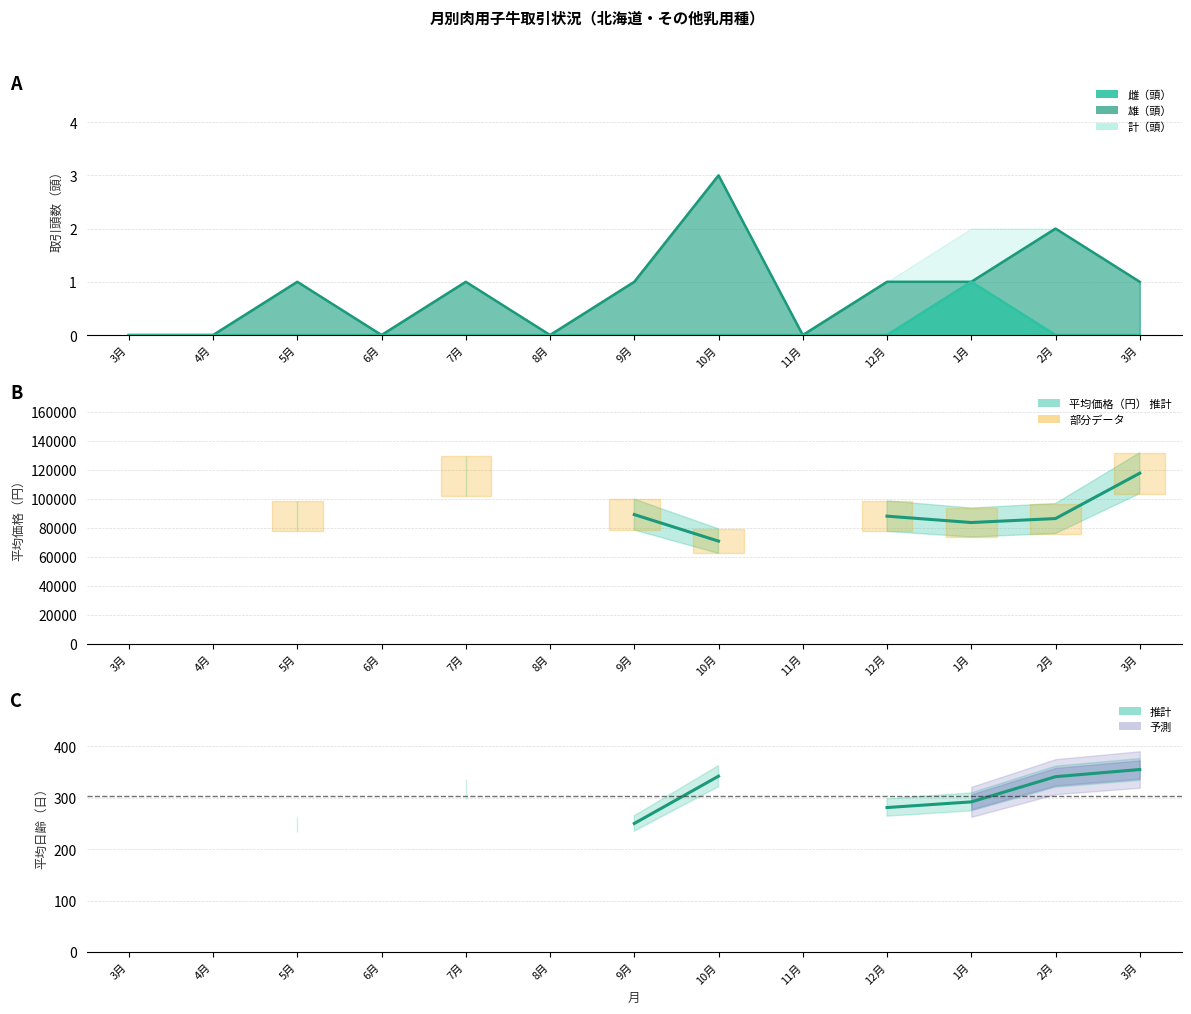

Read the 平均日齢（日） value at 3月.

355.0